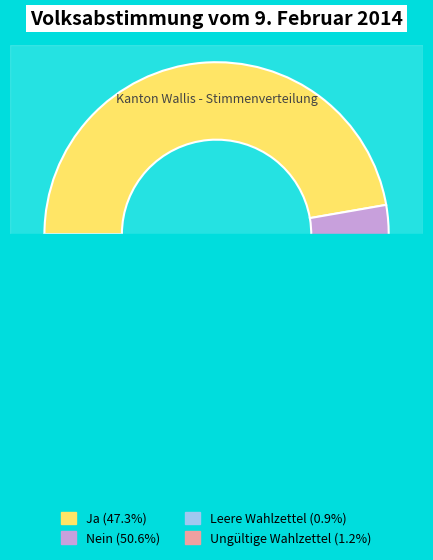

Is there any slice that represents more than half of the pie?

Yes